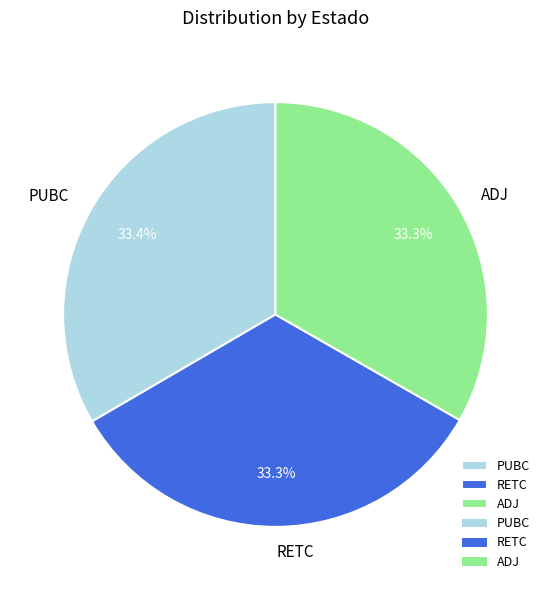

To the nearest percent, what portion does RETC represent?

33%